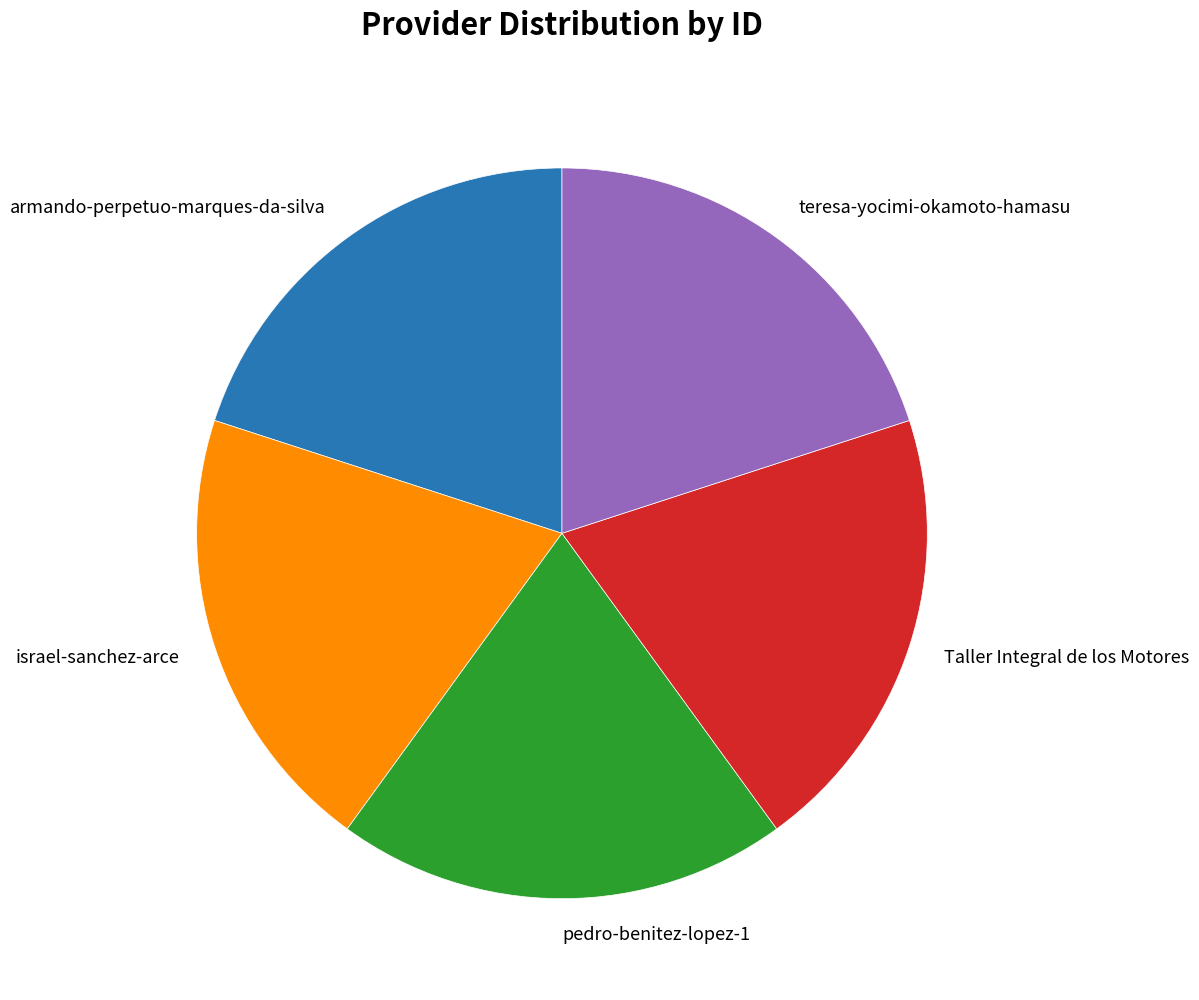

The pedro-benitez-lopez-1 slice represents 32% of the pie. True or false?

False